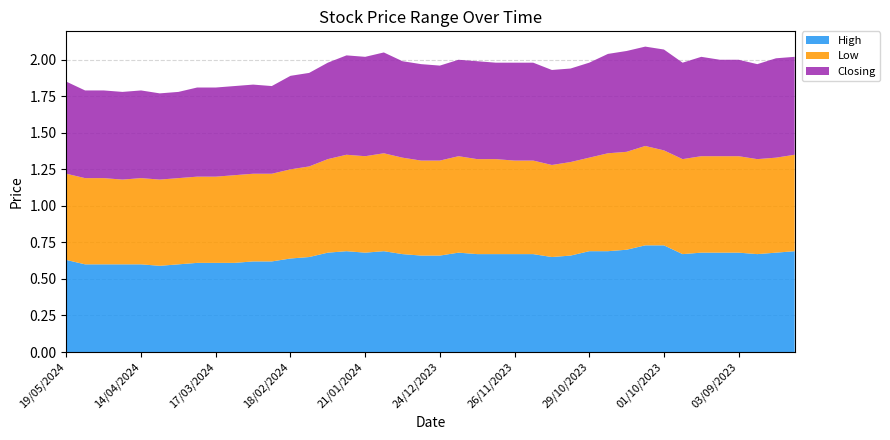

What are all the series names shown in the legend?

High, Low, Closing